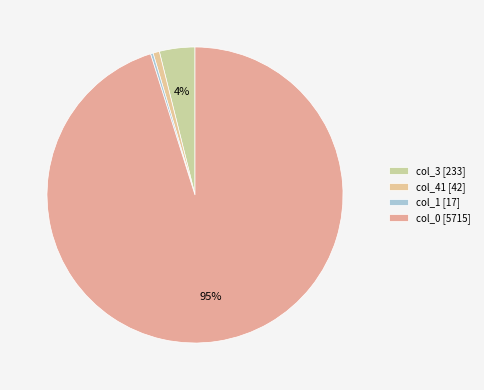

What percentage is the col_0 [5715] slice, to the nearest percent?

95%